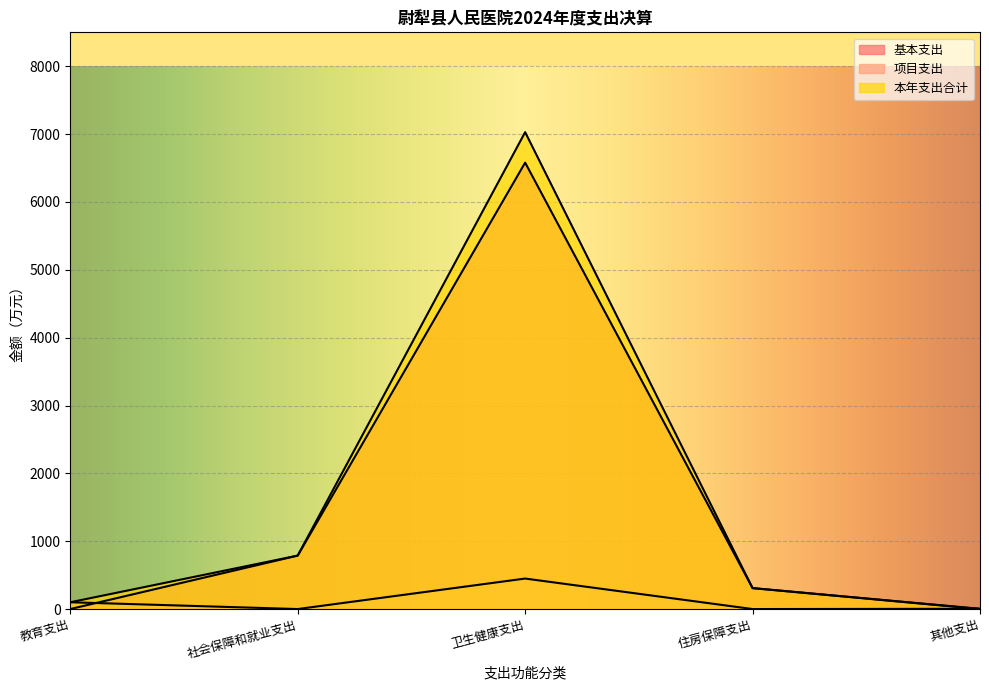

True or false: 基本支出 and 本年支出合计 cross at least once.

False